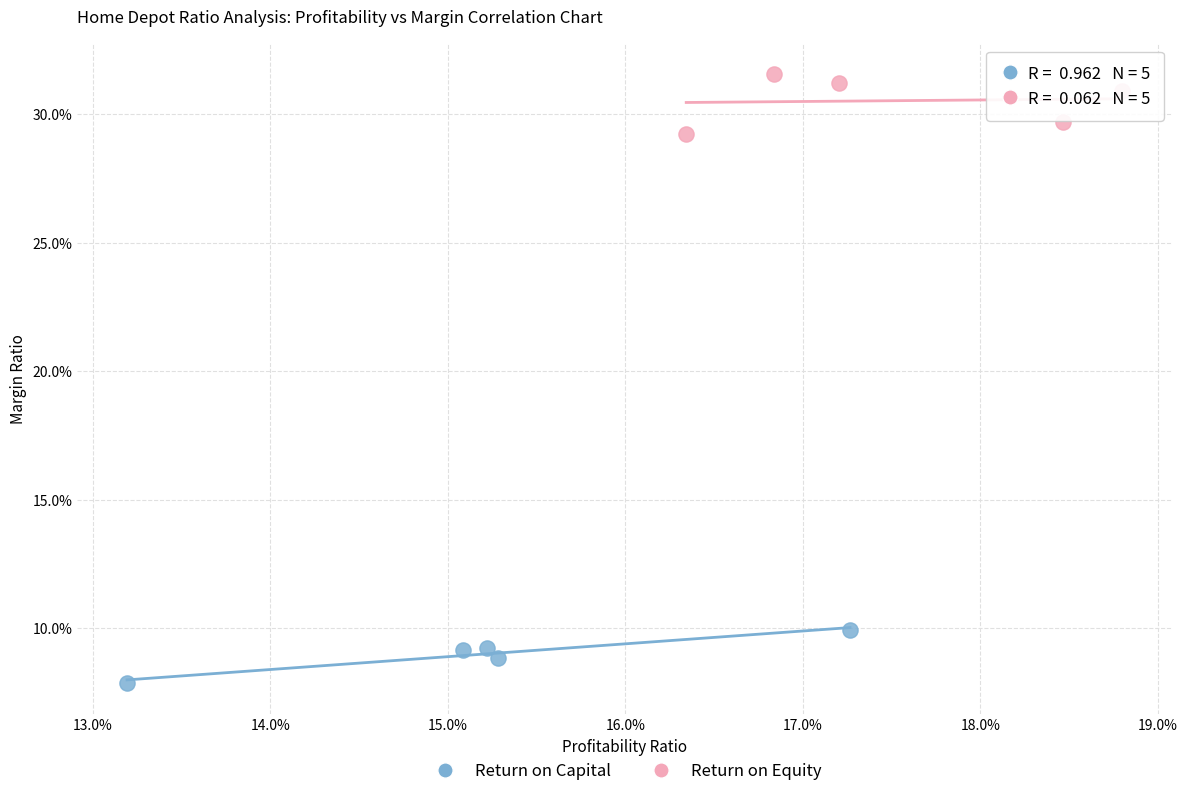

Which series has the widest spread of Y values?

Return on Equity